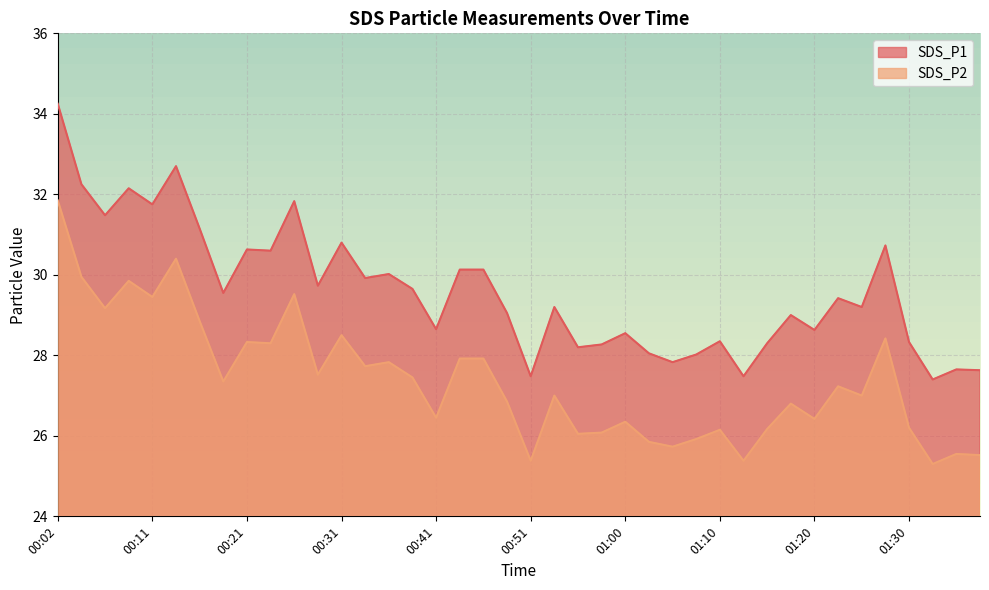

The SDS_P1 series shows 40.2 at 01:22. True or false?

False